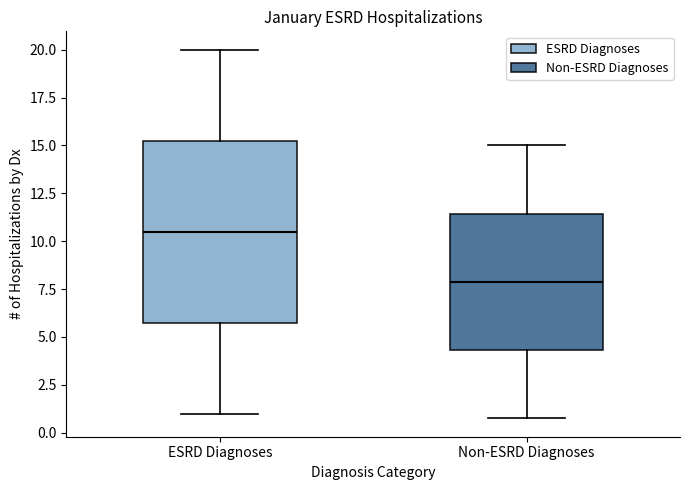

Reading left to right, read every box against the y-axis: the position of its median line, the range the box covers, and the ends of its whiskers. The values are not printed on the chart, so give them approximately, as read against the axis.

ESRD Diagnoses: median 10.5, box 6.0 to 15.5, whiskers 1.0 to 20.0
Non-ESRD Diagnoses: median 8.0, box 4.5 to 11.5, whiskers 1.0 to 15.0